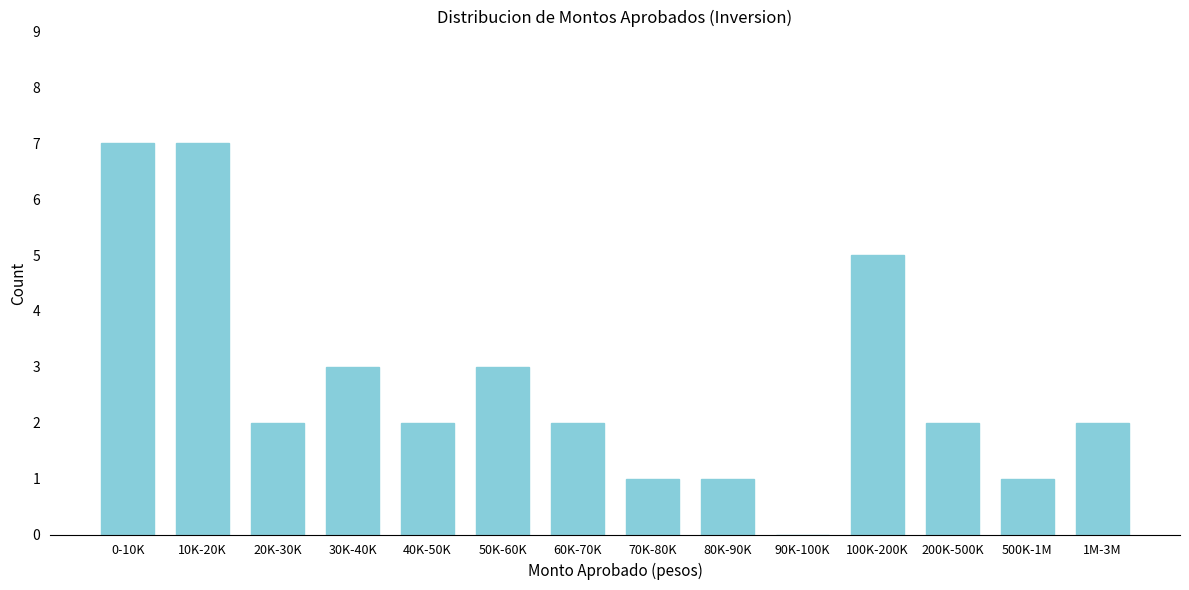

Reading left to right, what are all the values shown in this chart?

0-10K=7	10K-20K=7	20K-30K=2	30K-40K=3	40K-50K=2	50K-60K=3	60K-70K=2	70K-80K=1	80K-90K=1	90K-100K=0	100K-200K=5	200K-500K=2	500K-1M=1	1M-3M=2